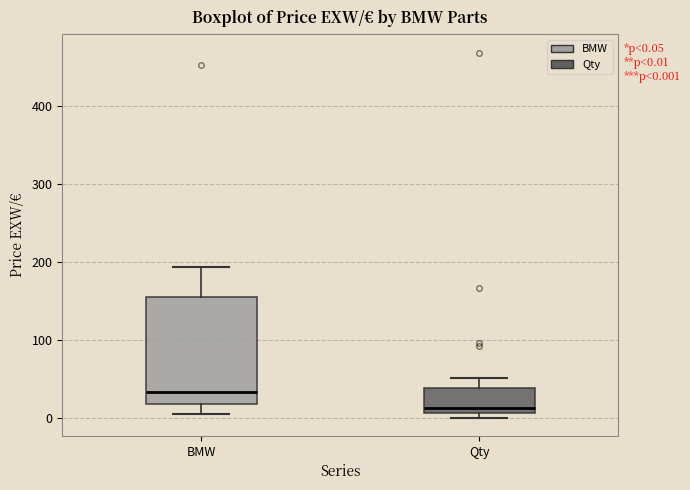

Which box has the lowest median line?

Qty